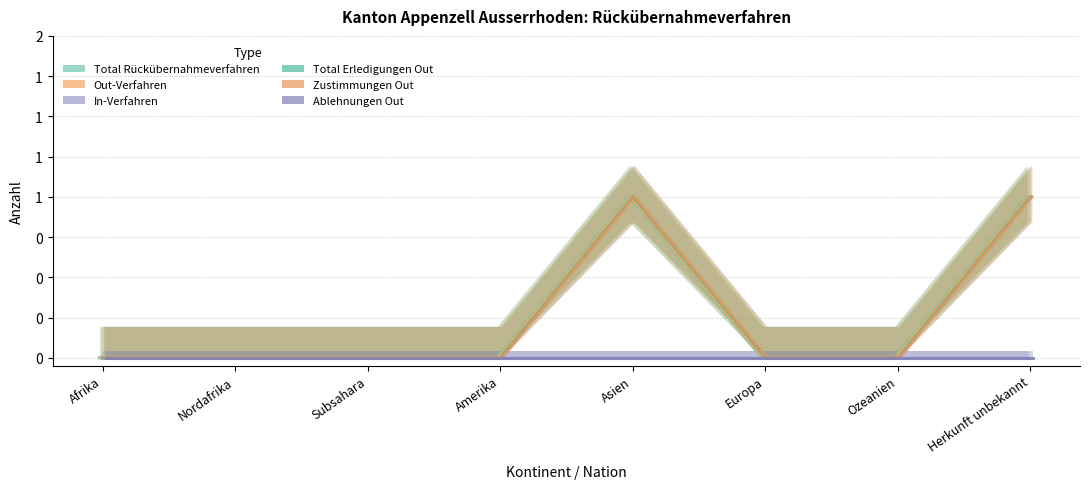

At which category does Total Erledigungen Out reach its first local peak?

Asien